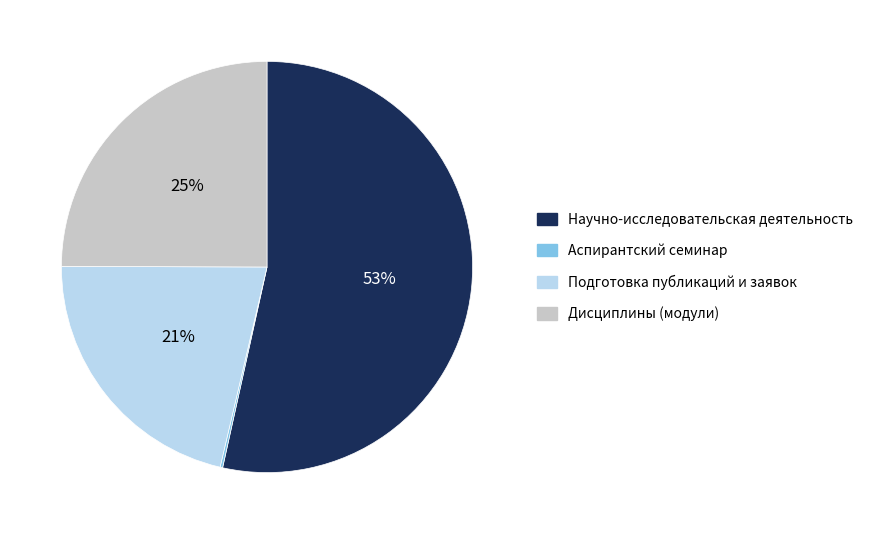

To the nearest percent, what is the average slice percentage?

25%